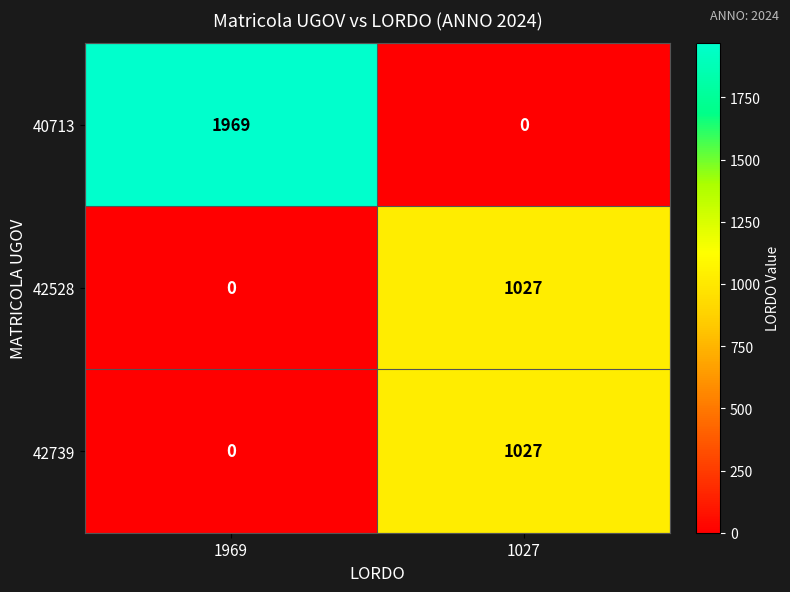

What is the spread (max minus min) of values at 1027?

1027